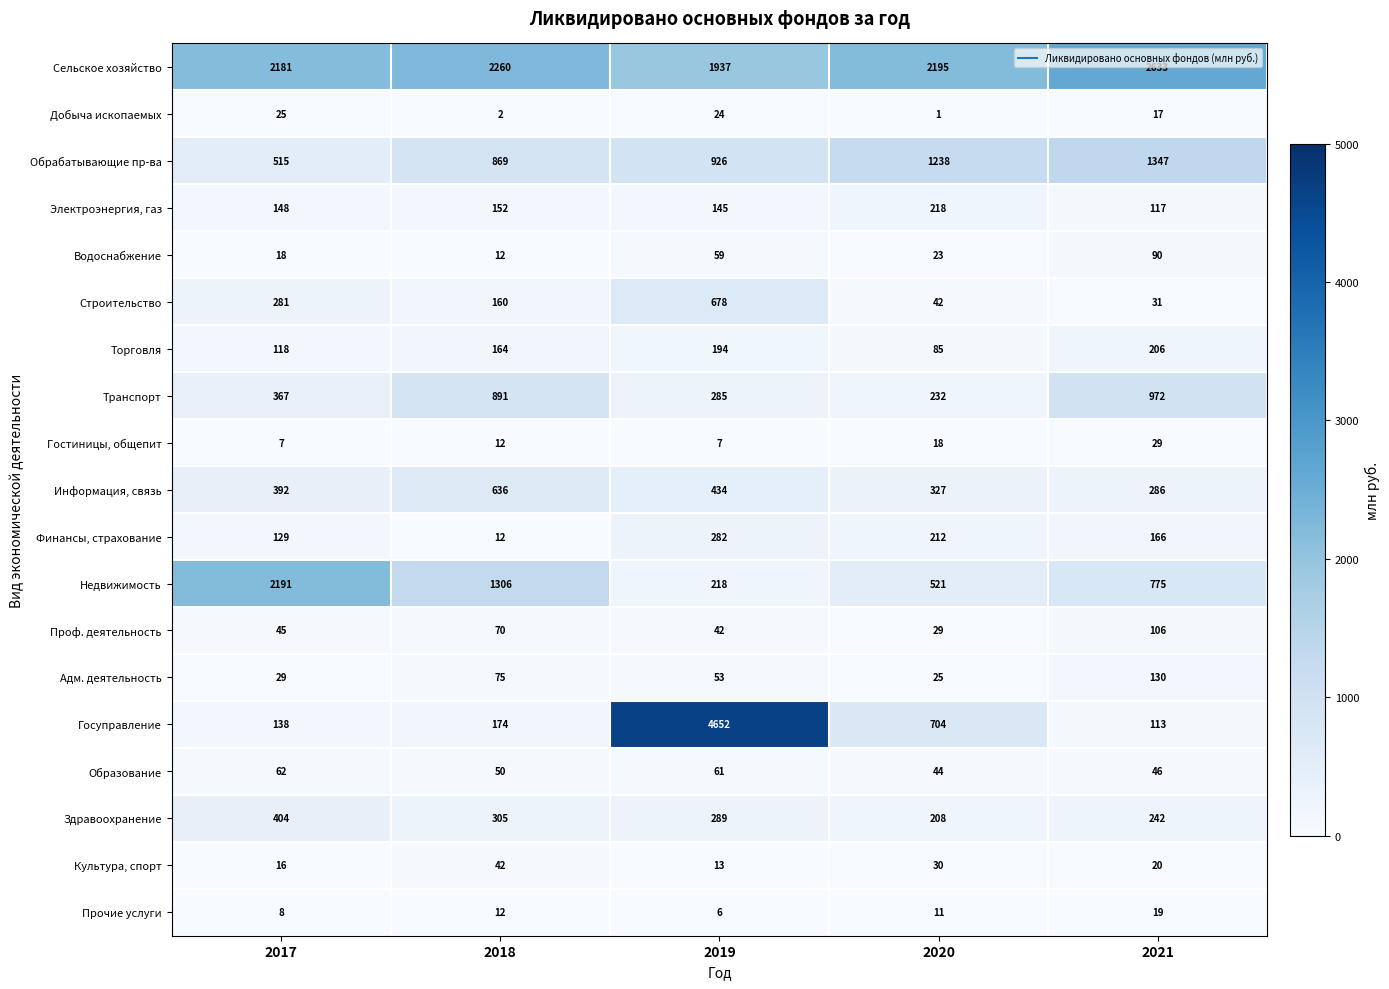

What is the approximate value of Торговля at 2020, to the nearest 5?

85